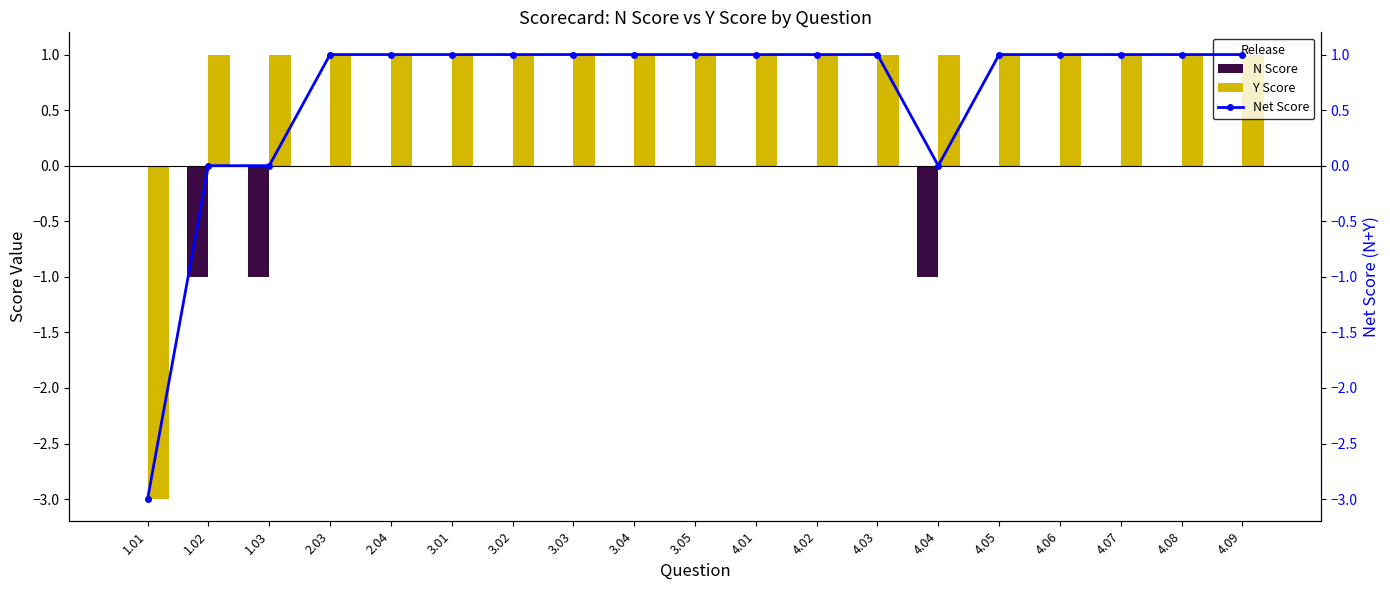

What is the sum of all Y Score values?

15